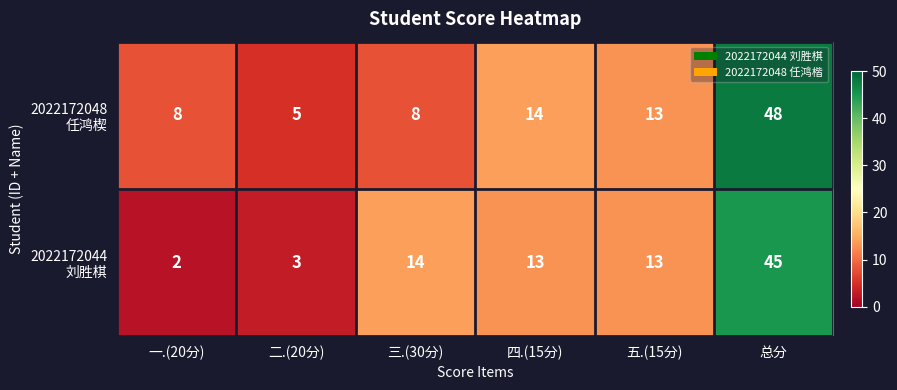

Which label corresponds to the largest value in the chart?

总分